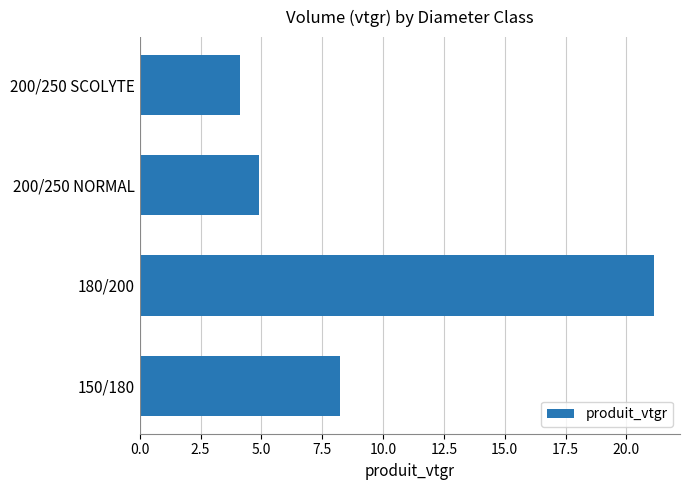

Reading bottom to top, what are all the values shown in this chart?

8.2	21.1	4.9	4.1